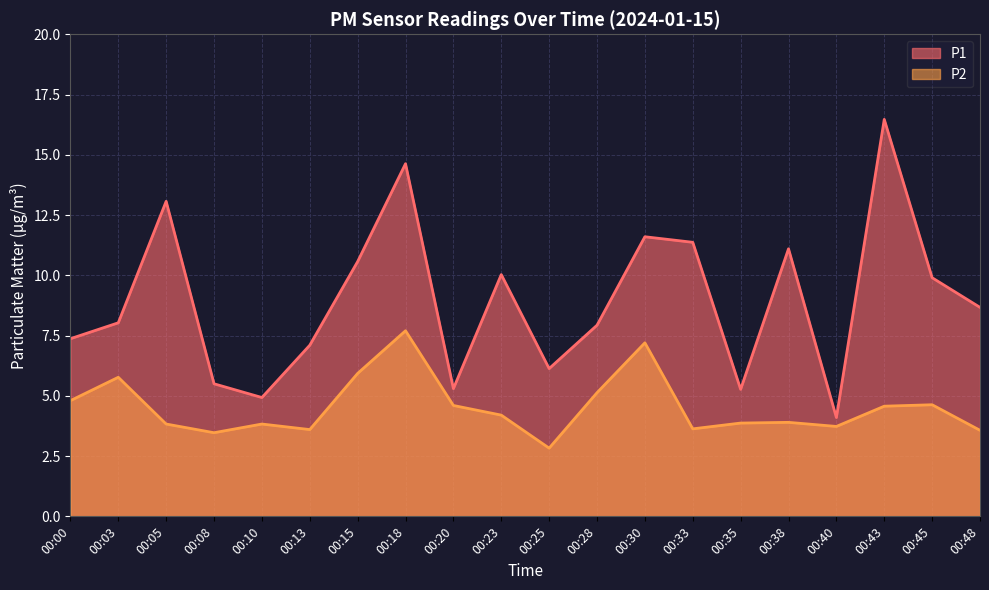

How many series are shown in this chart?

2